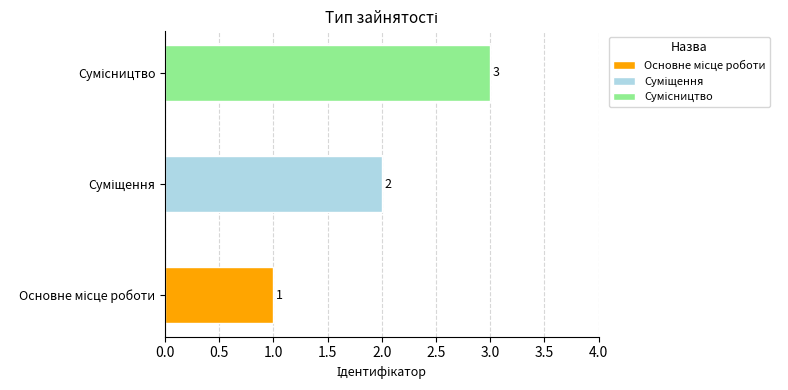

Which category has the lowest value across all series?

Основне місце роботи